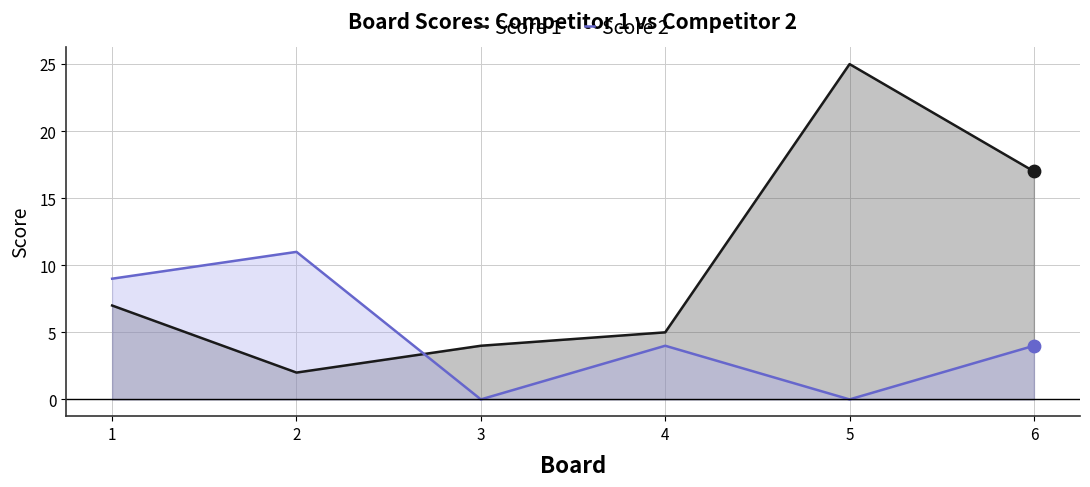

Is the value of Score 2 at 2 greater than the value of Score 1 at 4?

Yes